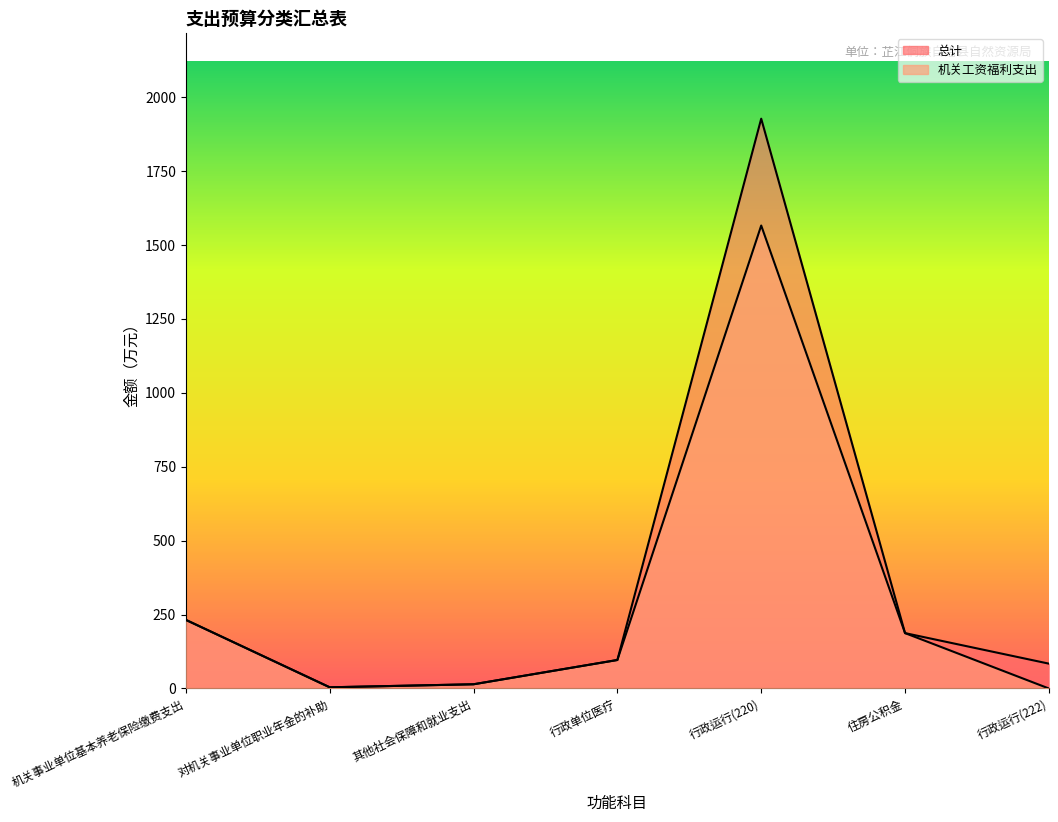

In 总计, how many points are lower than both neighbors (excluding endpoints)?

1